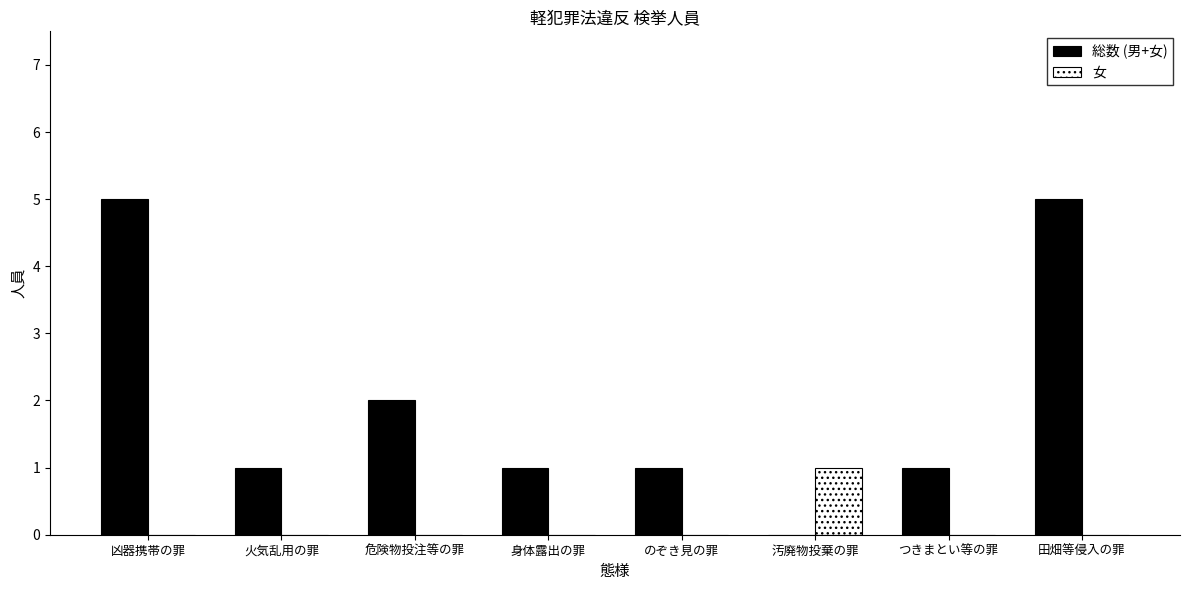

Is the value of 女 at 凶器携帯の罪 greater than the value of 総数 (男+女) at 危険物投注等の罪?

No